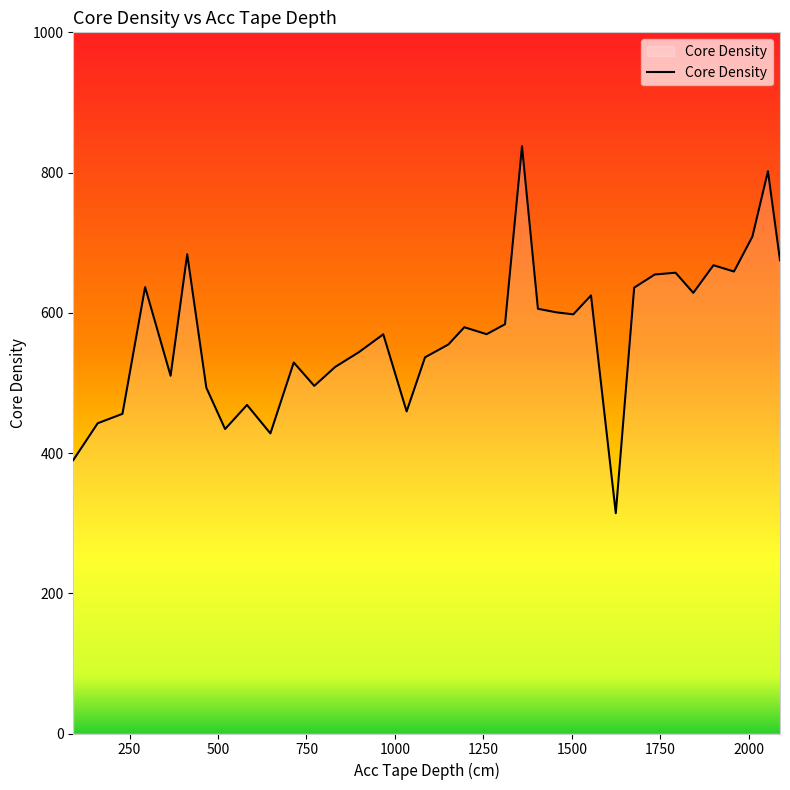

What is the minimum value shown in the chart?

314.2